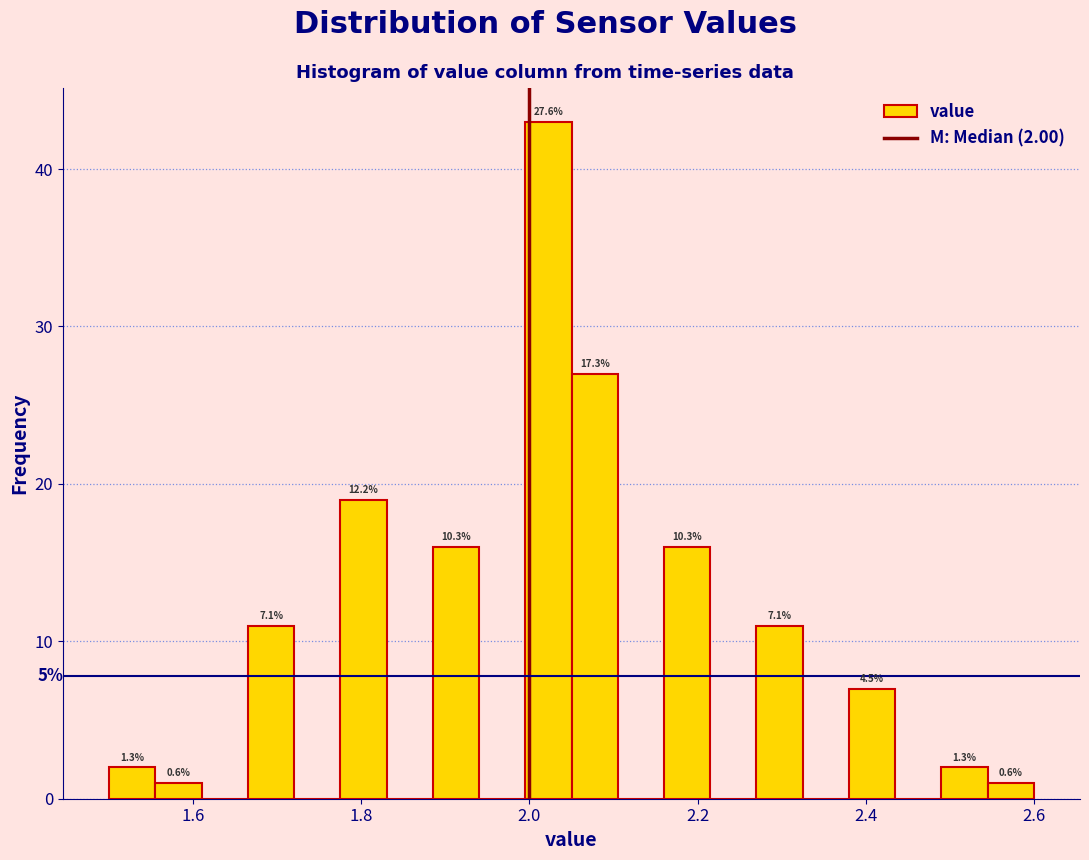

Read against the x-axis, roughly where is the centre of the tallest bar?

2.02